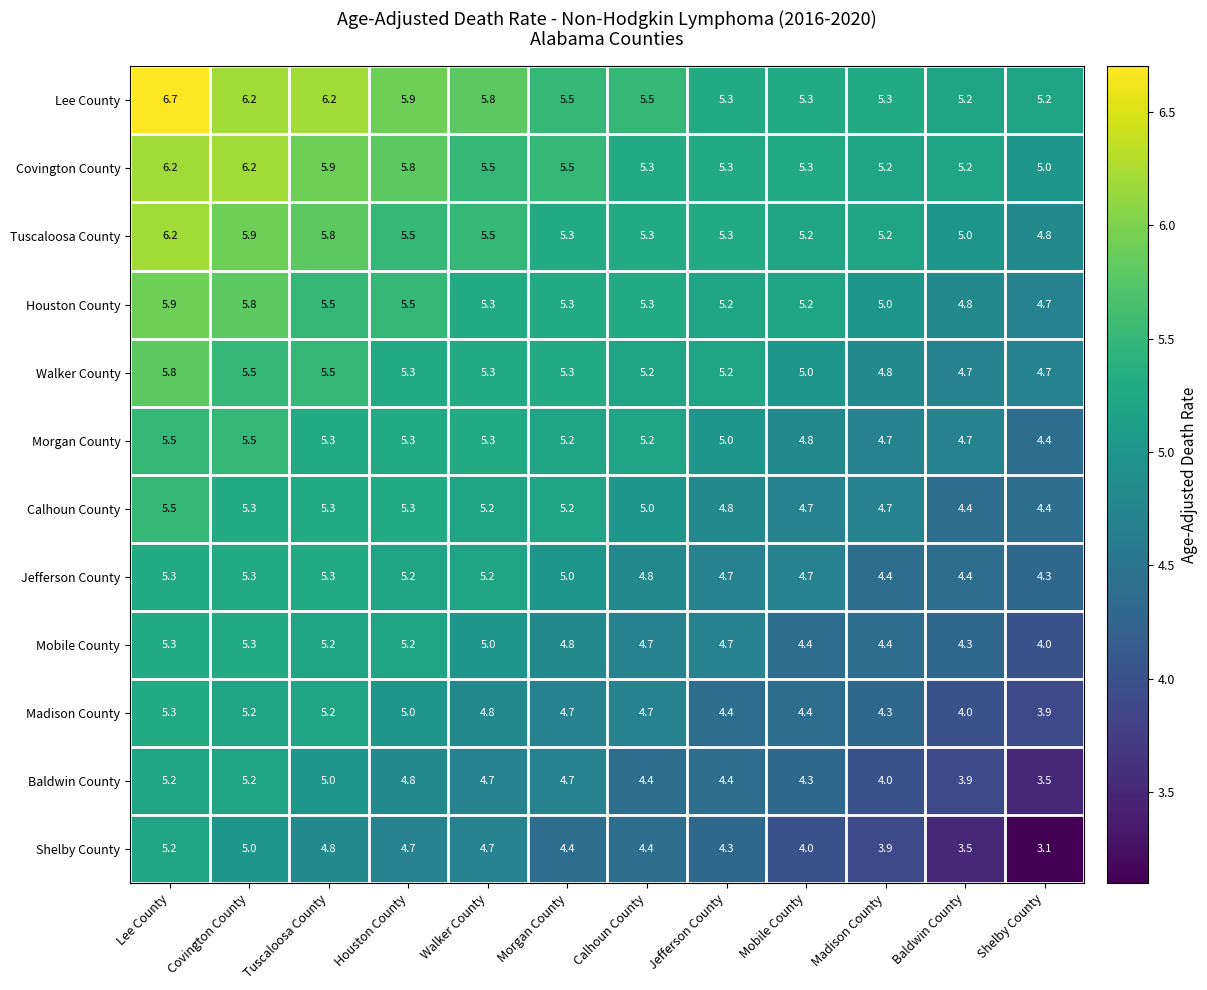

Where is Tuscaloosa County nearest to the value 5?

Baldwin County